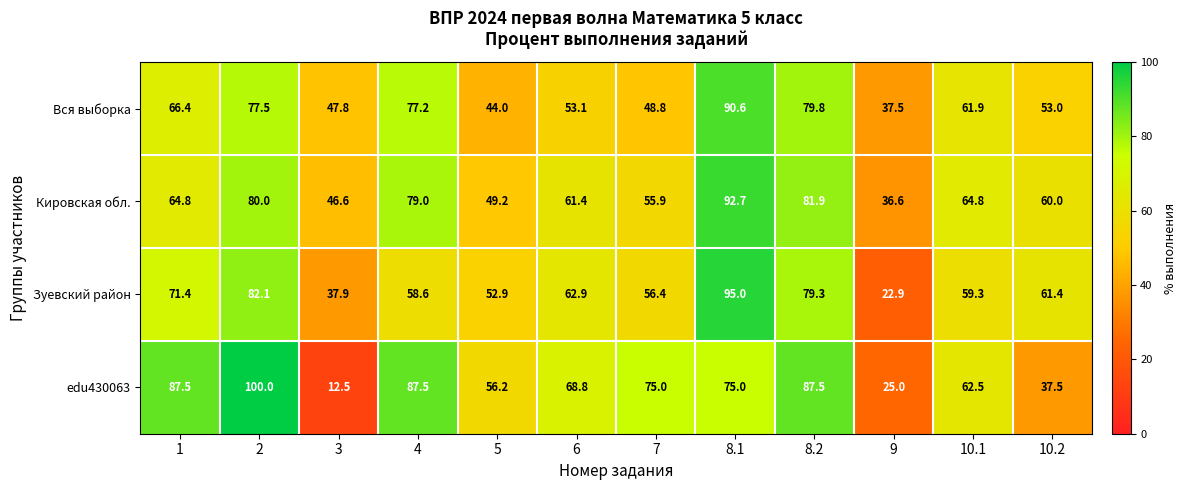

Which series has the largest range (max minus min)?

edu430063